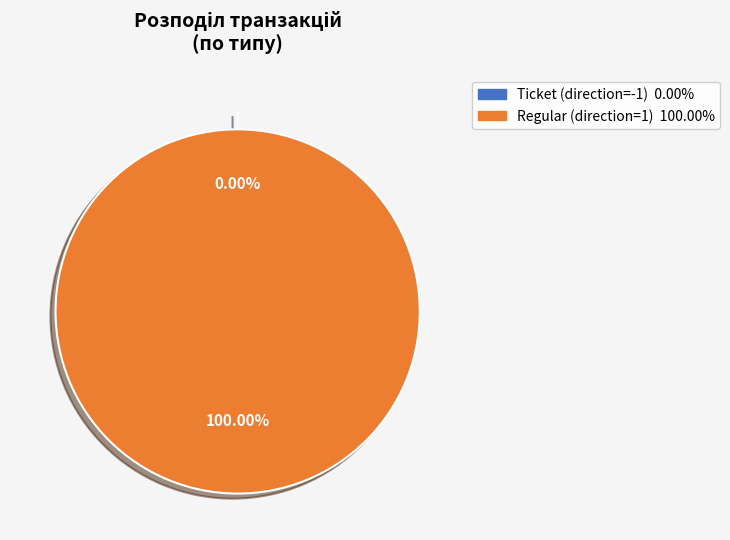

To the nearest percent, what is the average slice percentage?

50%